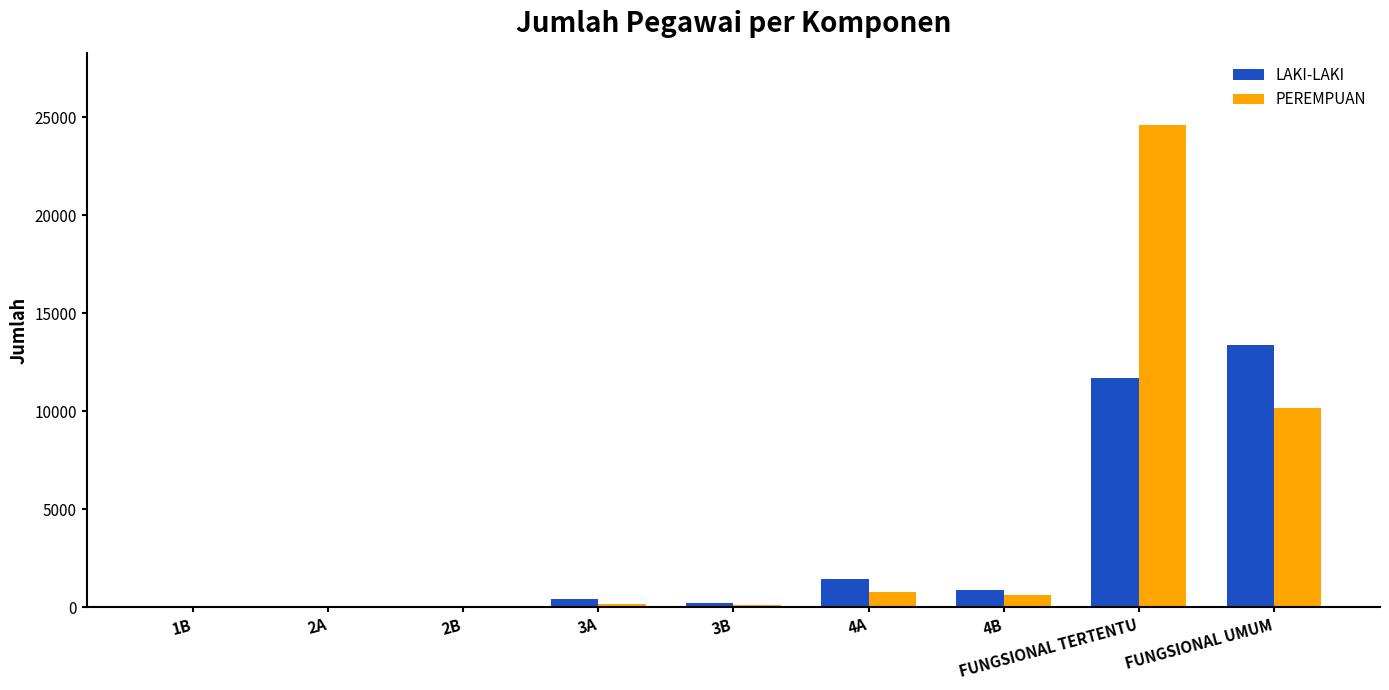

What is the sum of all LAKI-LAKI values?

28038